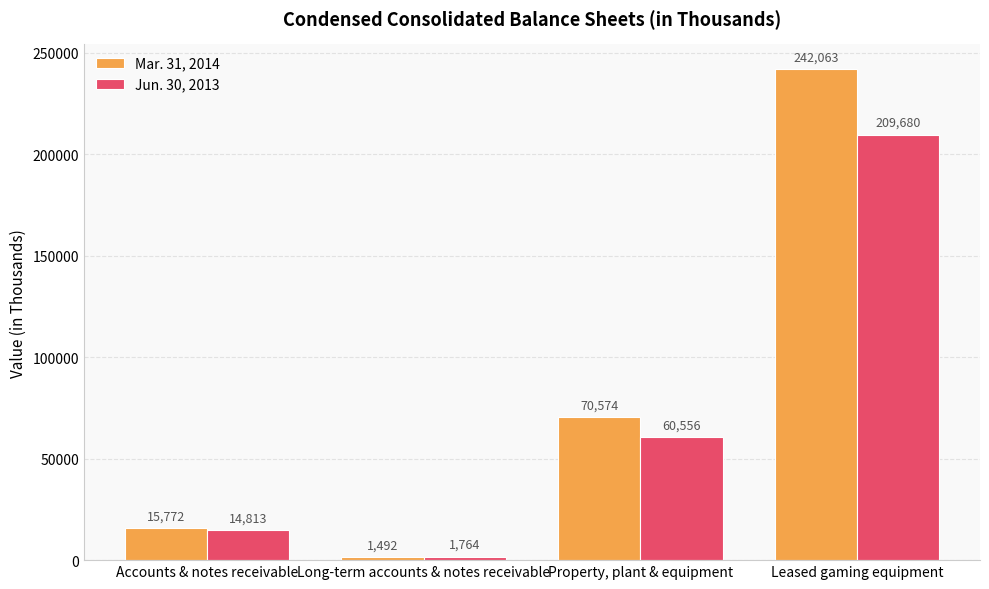

What is the maximum value for Mar. 31, 2014?

242063